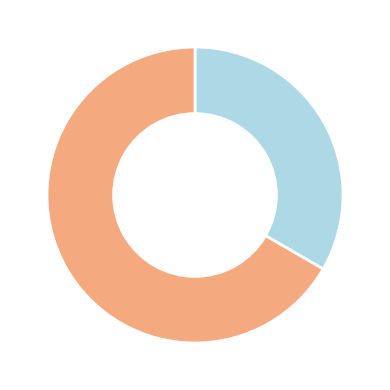

Is there a majority slice in this chart?

Yes